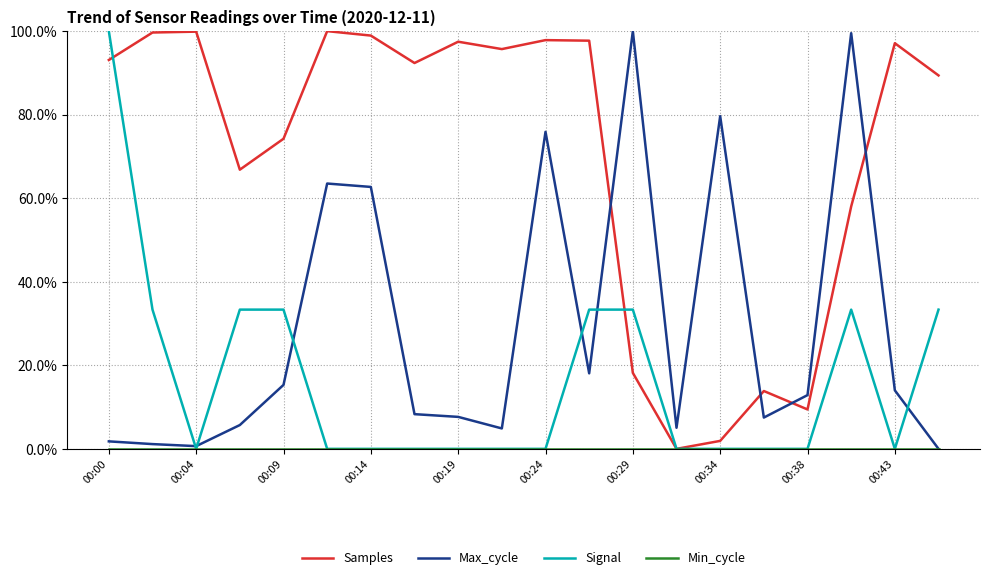

Which series has the largest total across all categories?

Samples